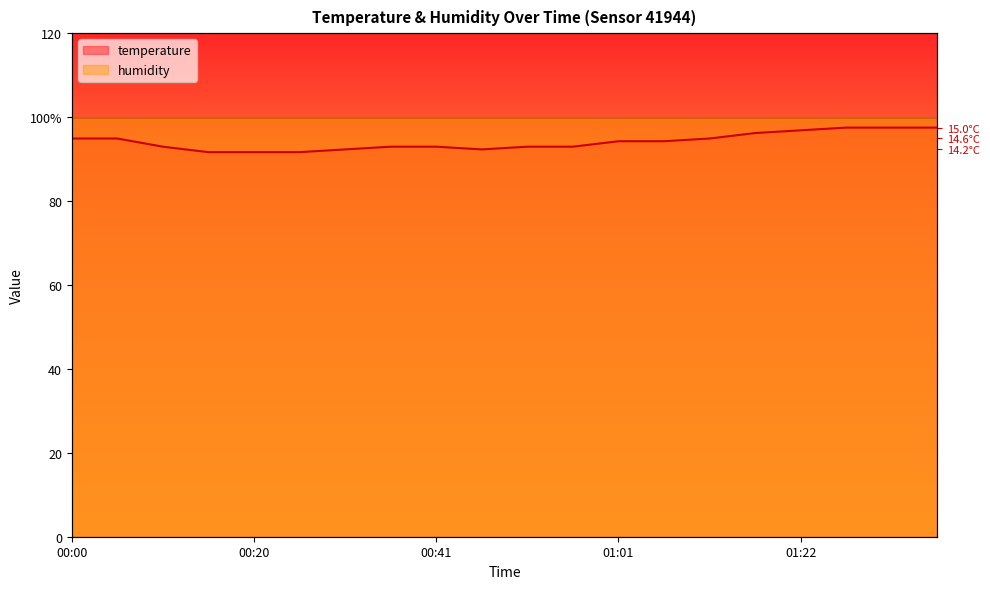

Rank the categories by value from lowest to highest.

00:15, 00:20, 00:26, 00:31, 00:46, 00:10, 00:36, 00:41, 00:51, 00:56, 01:01, 01:06, 00:00, 00:05, 01:11, 01:16, 01:22, 01:27, 01:32, 01:37